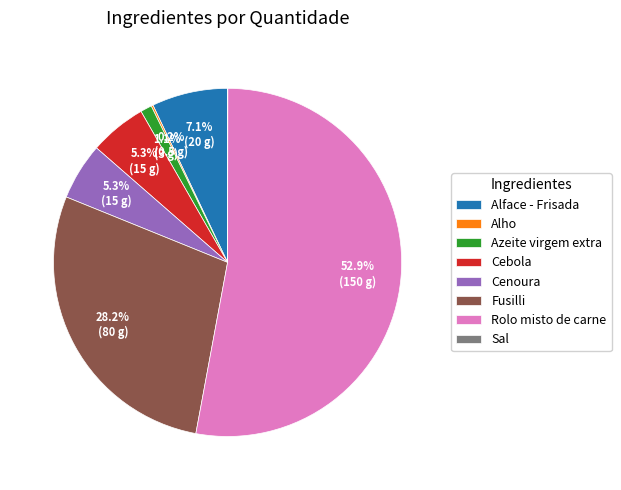

What is the total percentage of Fusilli and Cebola?

33.5%